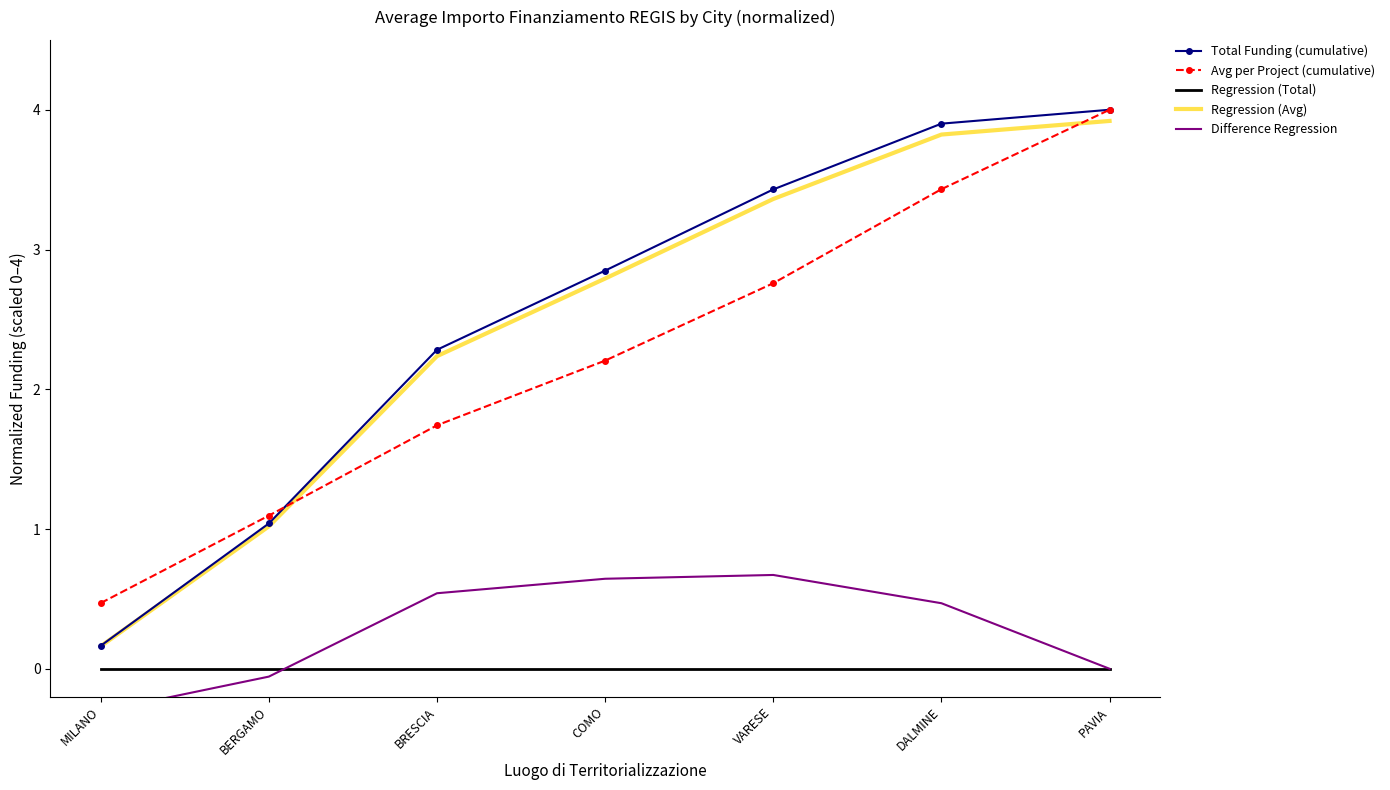

Rank the series at VARESE from highest to lowest value.

Total Funding (cumulative), Regression (Avg), Avg per Project (cumulative), Difference Regression, Regression (Total)